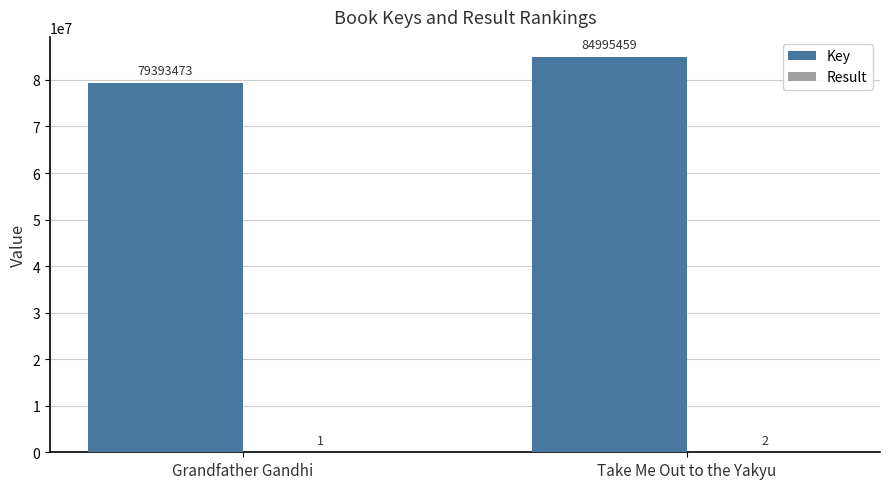

What is the total value across all series at Grandfather Gandhi?

79393474